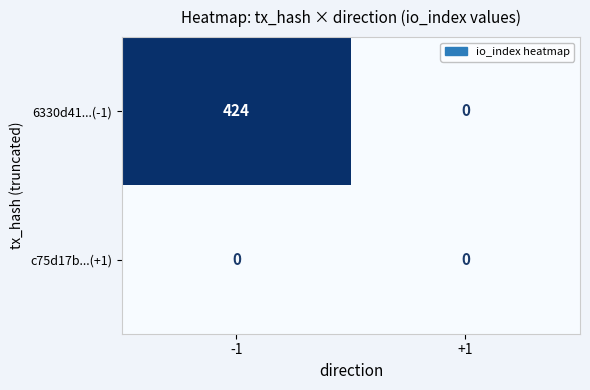

What is the spread (max minus min) of values at -1?

424